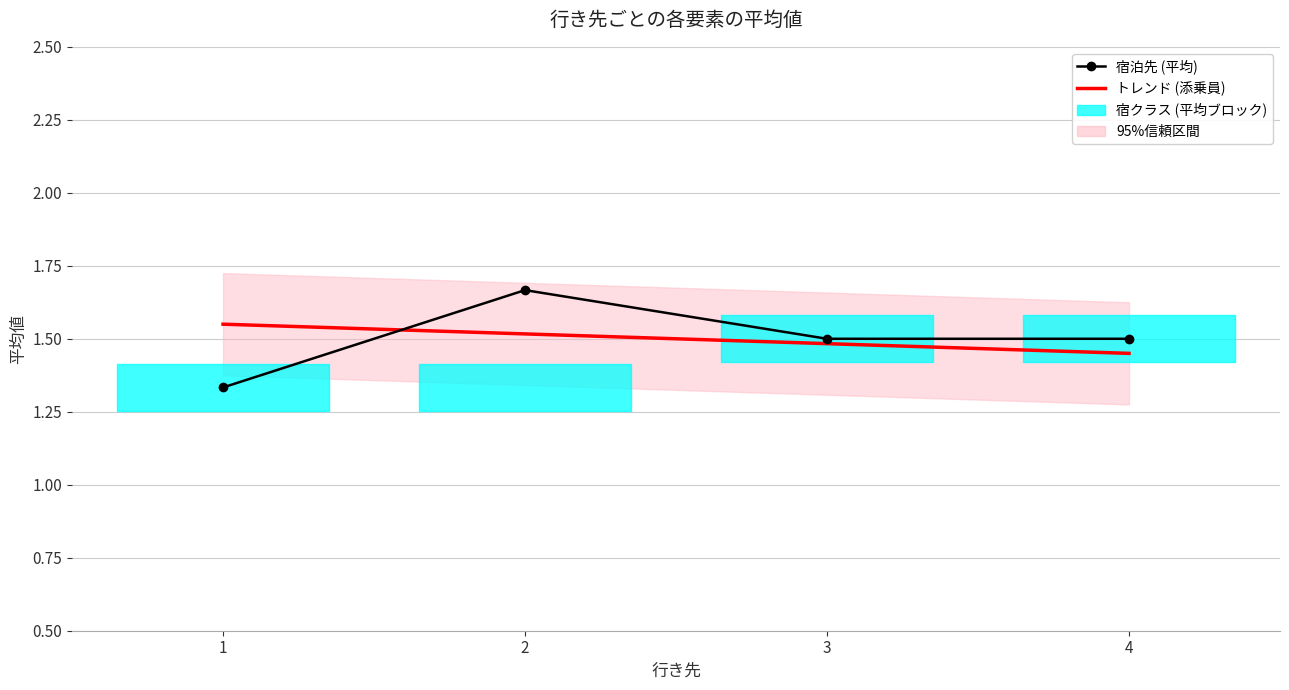

What is the value of the トレンド (添乗員) point at the 1st from the left?

1.5